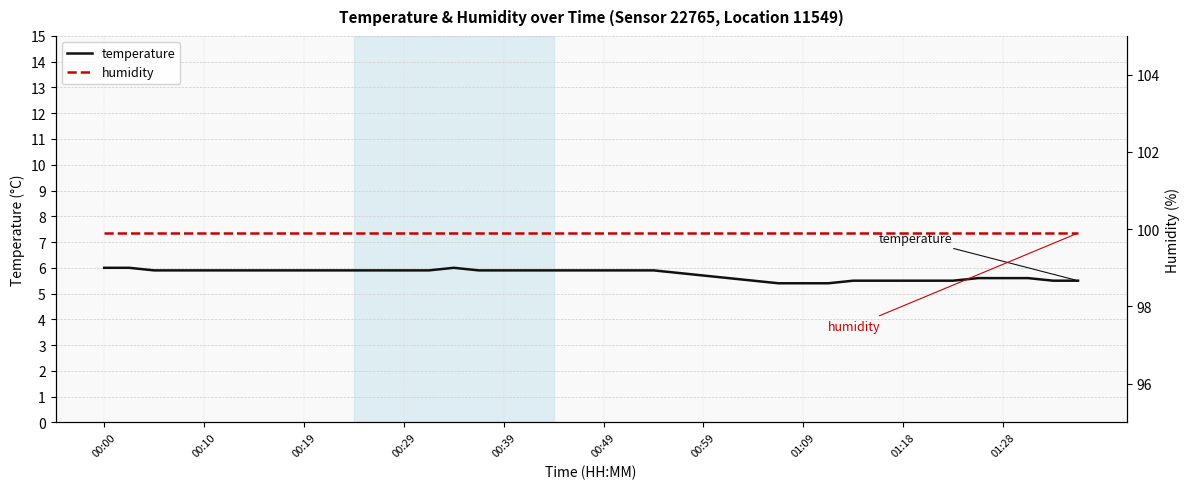

Is it true that temperature equals 8.4 at 00:00?

False